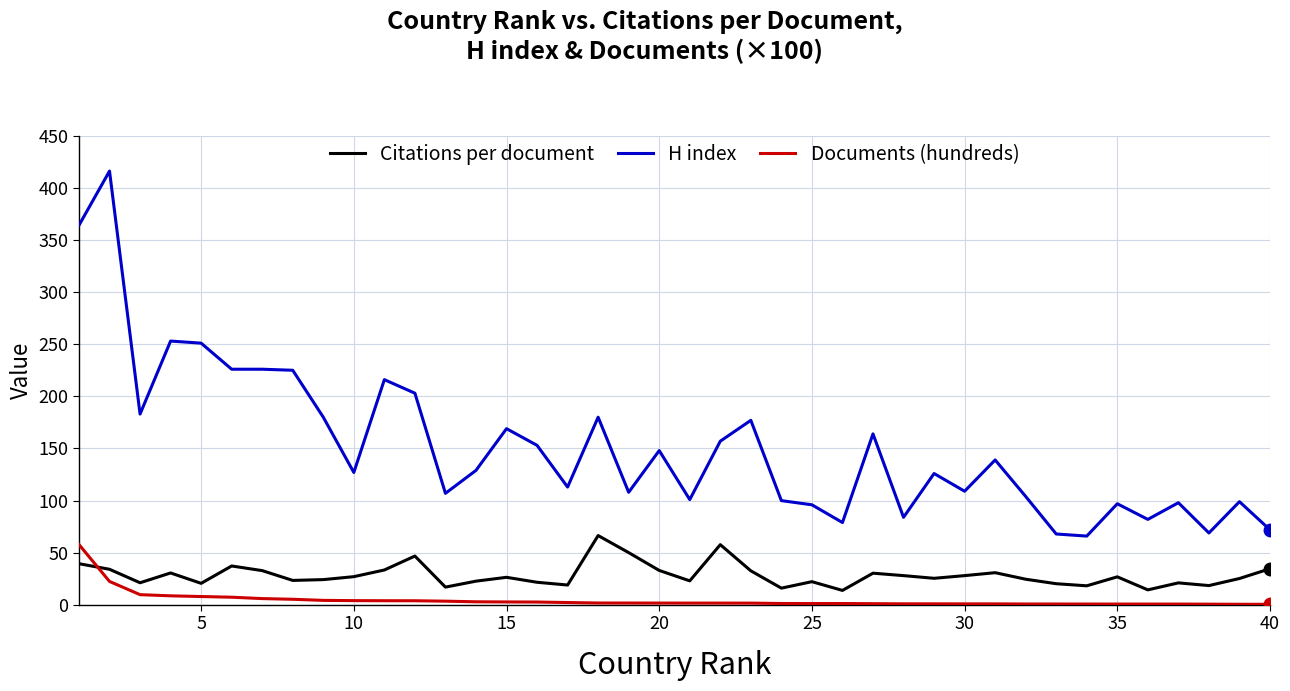

Which series has the widest spread of values?

H index